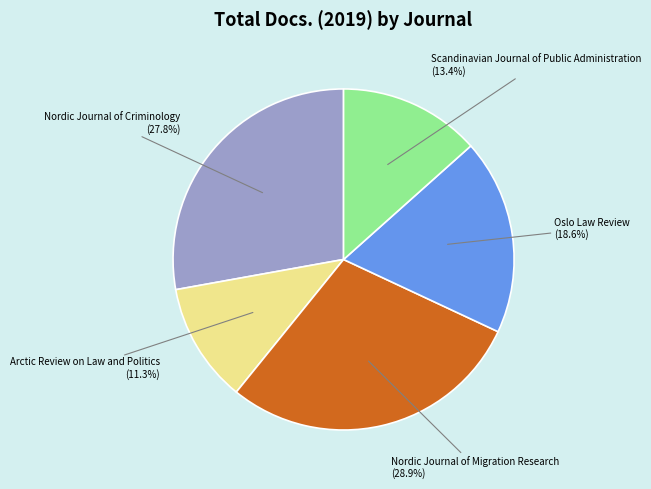

Count the number of slices in the pie.

5